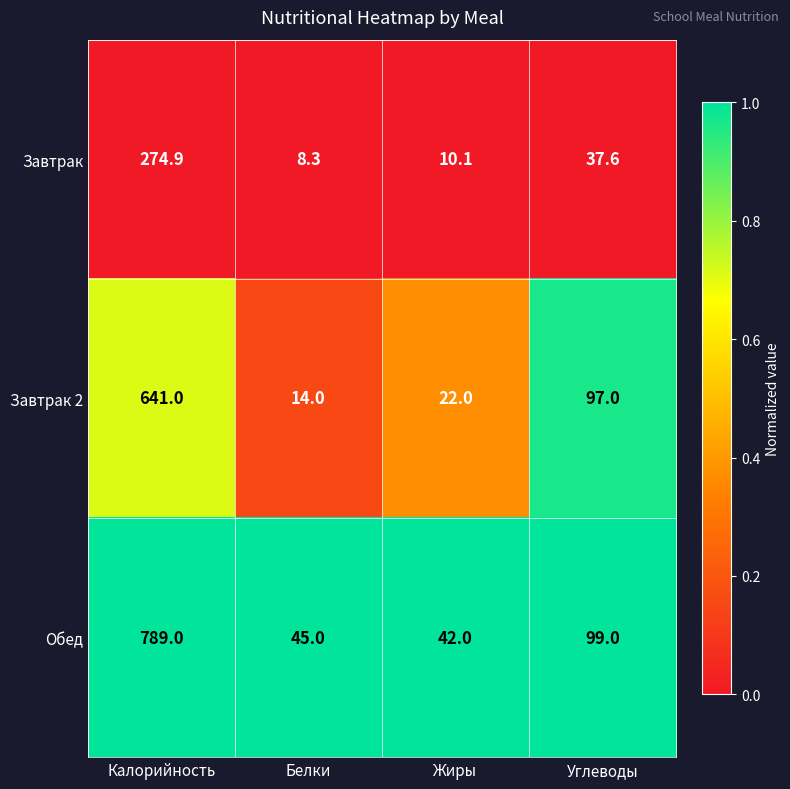

Reading left to right, extract all data points from this chart.

Завтрак: 274.9	8.3	10.1	37.6
Завтрак 2: 641.0	14.0	22.0	97.0
Обед: 789.0	45.0	42.0	99.0